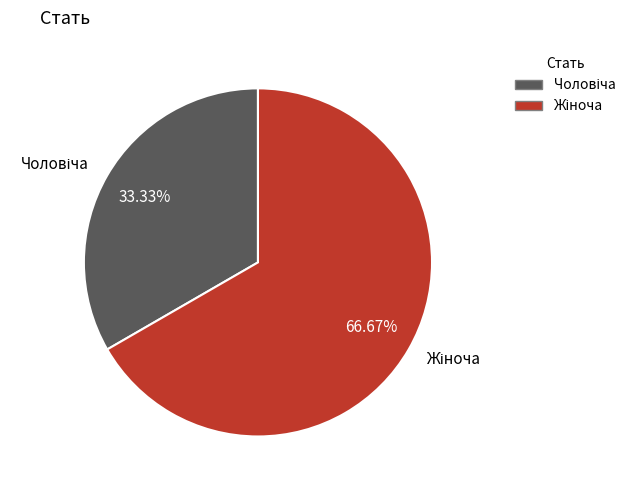

Is there a majority slice in this chart?

Yes